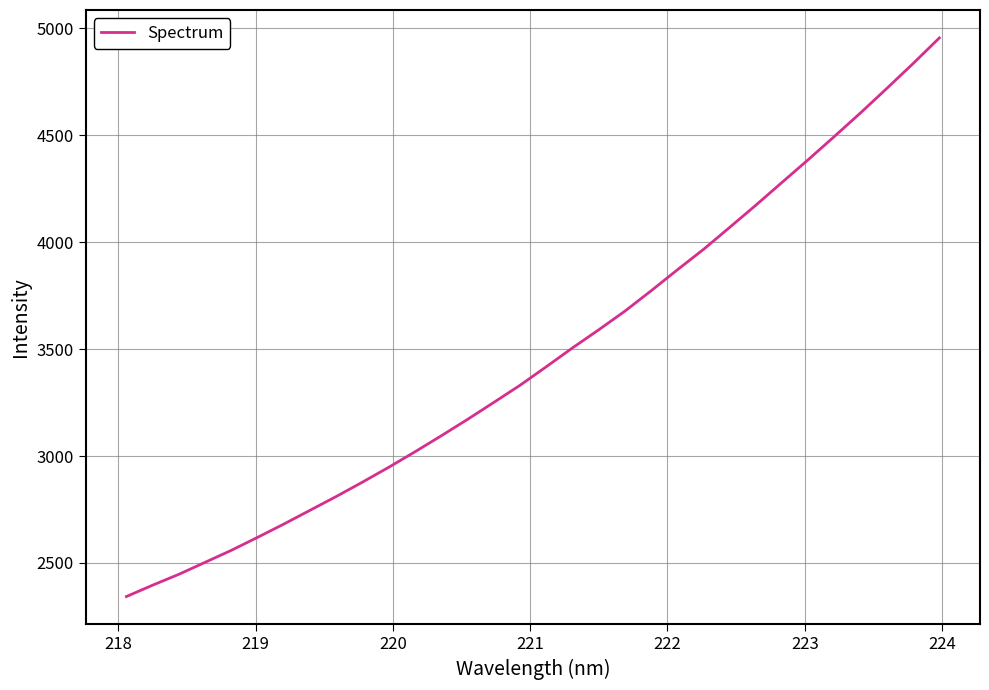

What is the difference between the maximum and minimum values?

2612.0